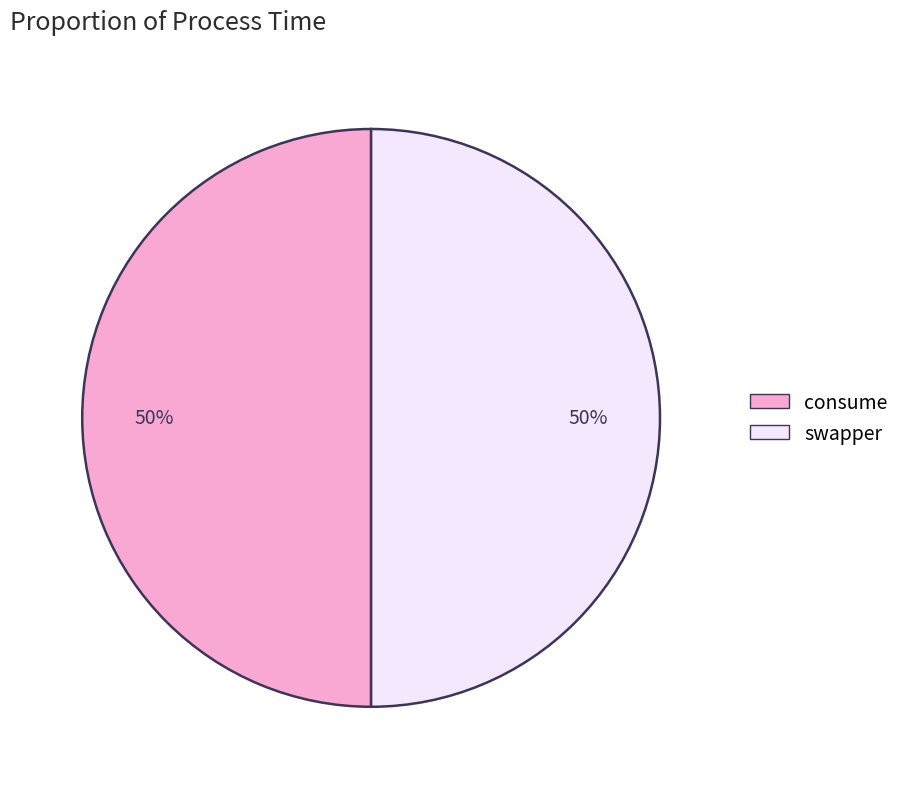

What is the ratio of the value at swapper to the value at consume?

1.0